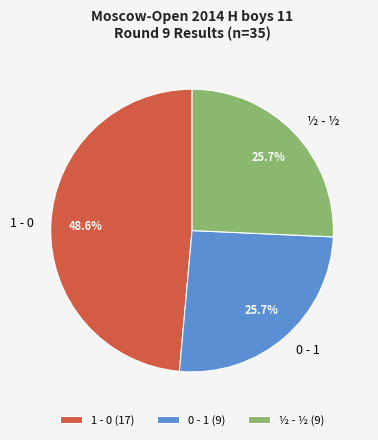

How many slices are in this pie chart?

3